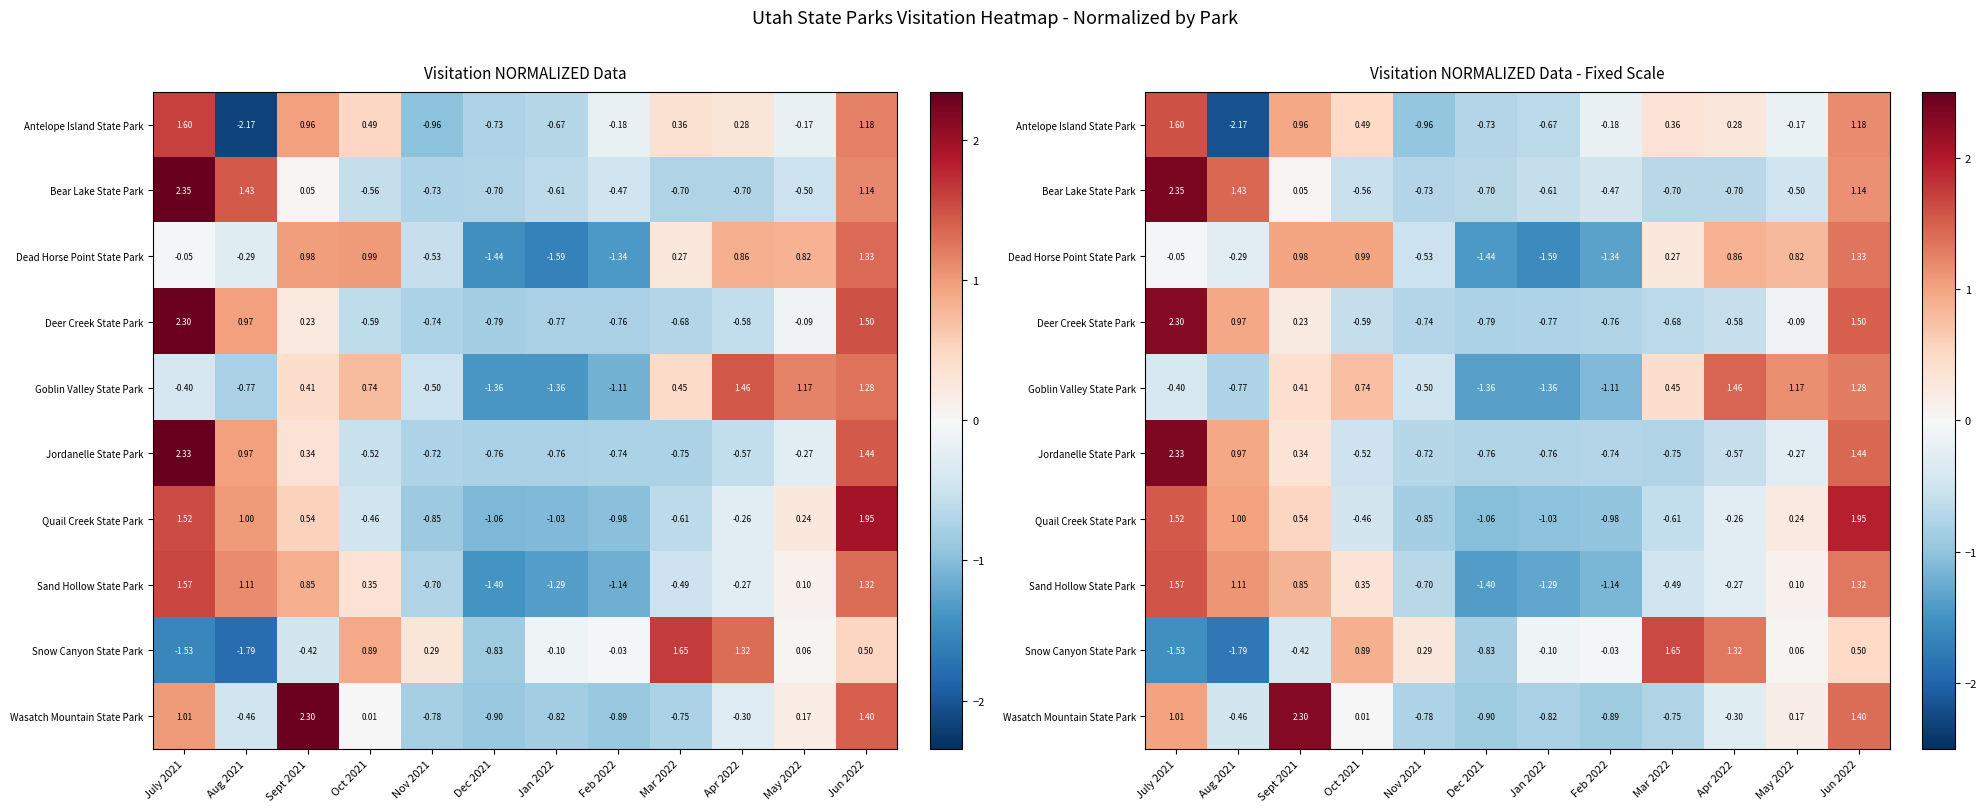

How many positive values does the Quail Creek State Park series have?

5